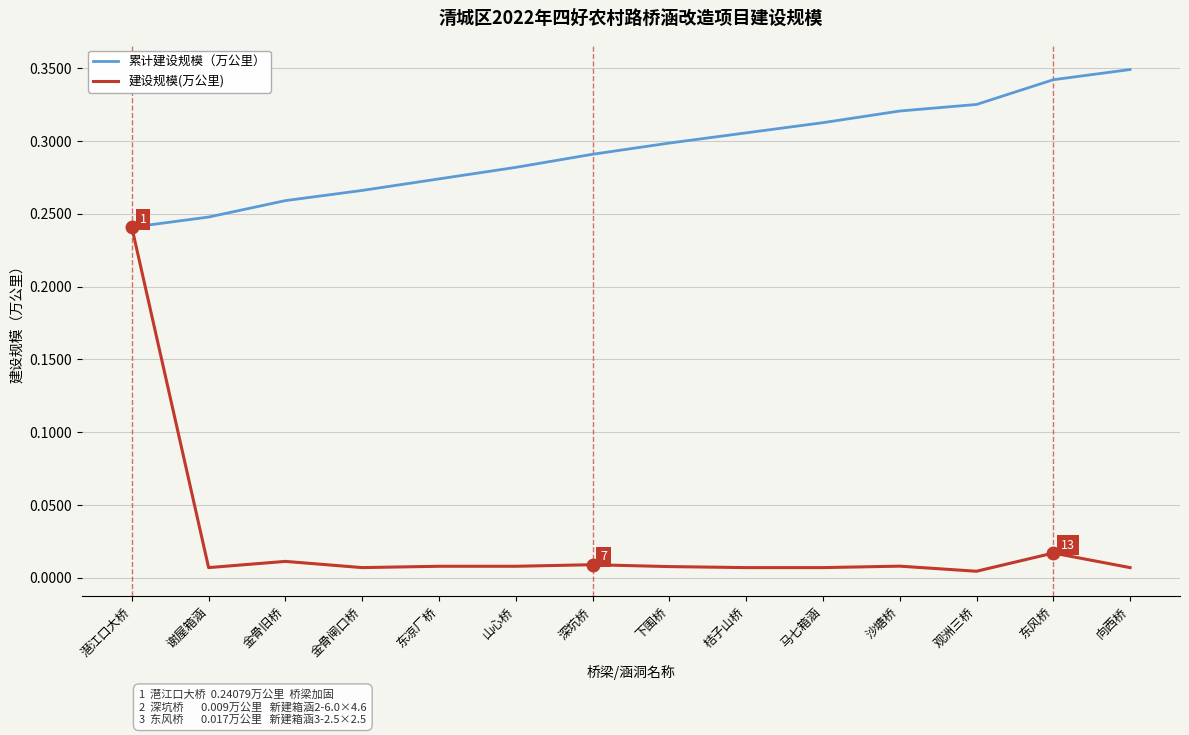

What position from the left is 金骨旧桥?

3